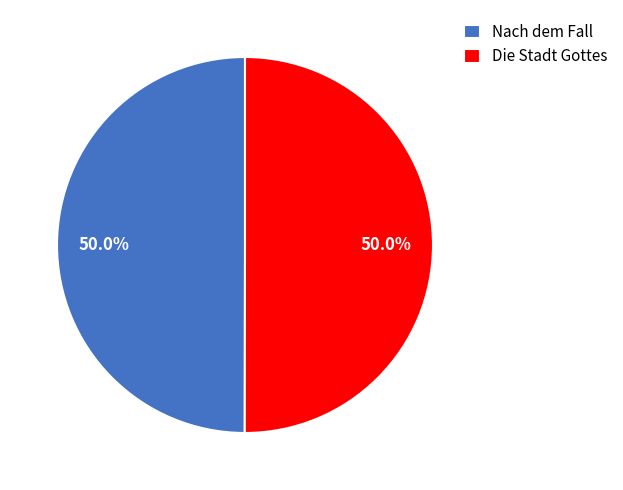

How many segments does this pie chart have?

2